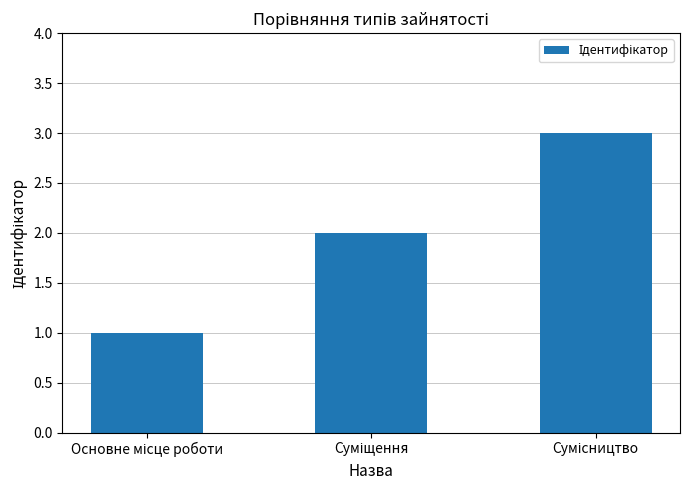

What is the average value?

2